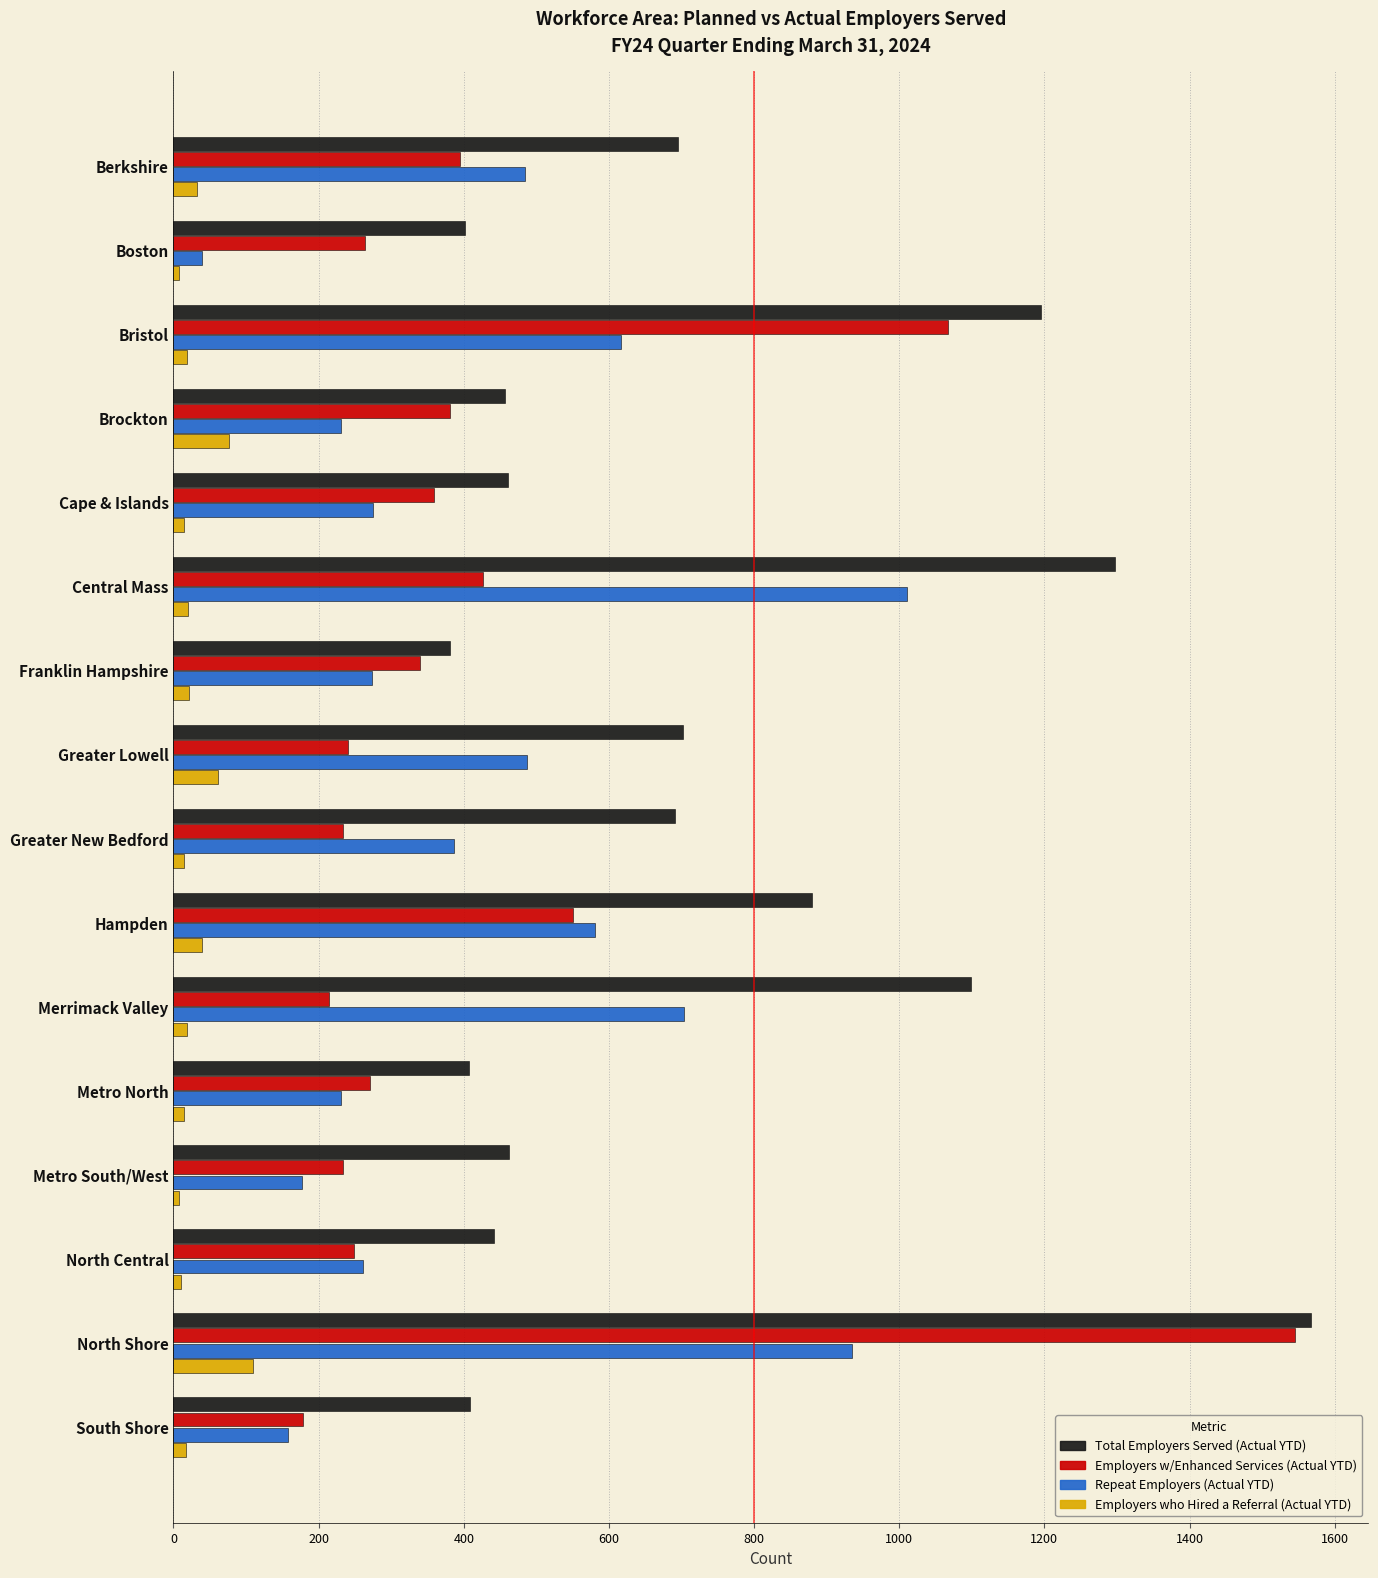

Is it true that Employers w/Enhanced Services (Actual YTD) equals 177 at Central Mass?

False